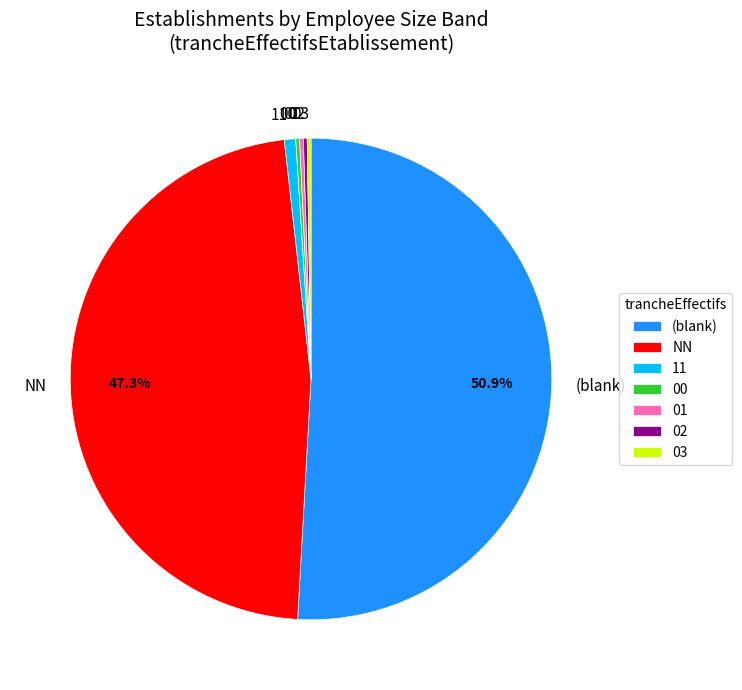

Which category accounts for the majority?

(blank)